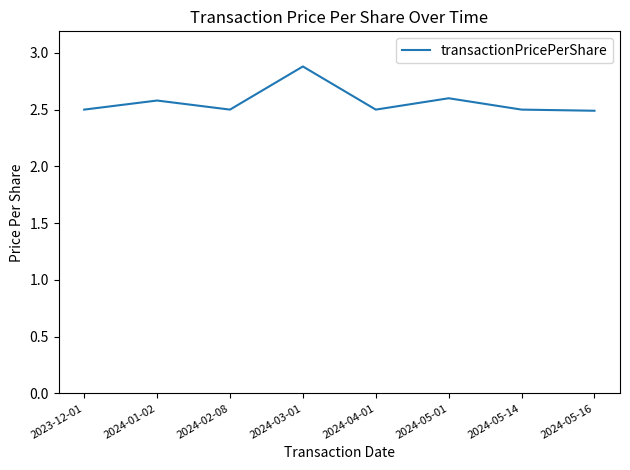

Where is the first local minimum?

2024-02-08